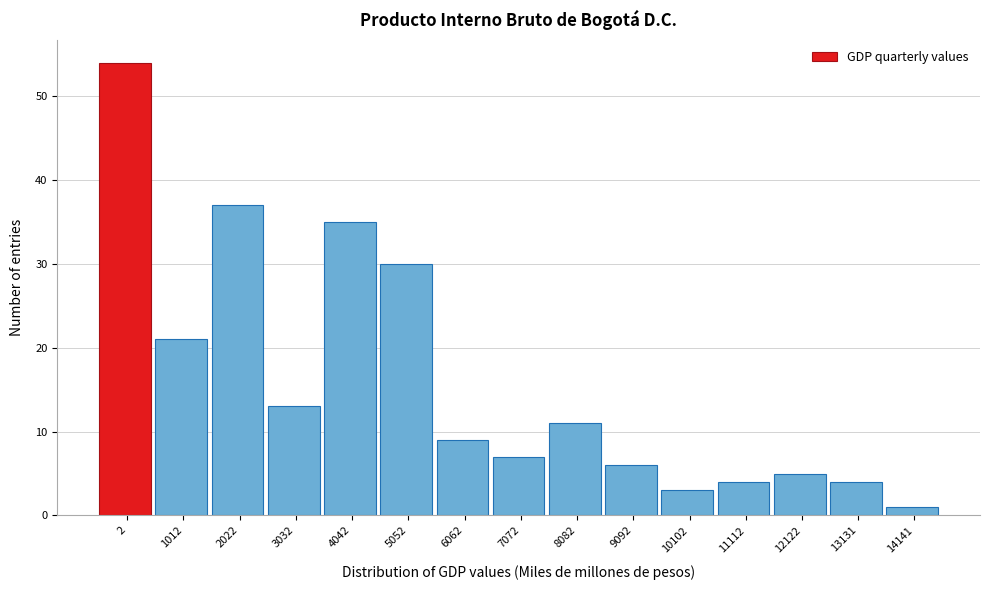

Reading left to right, transcribe all the data shown in this chart.

54	21	37	13	35	30	9	7	11	6	3	4	5	4	1